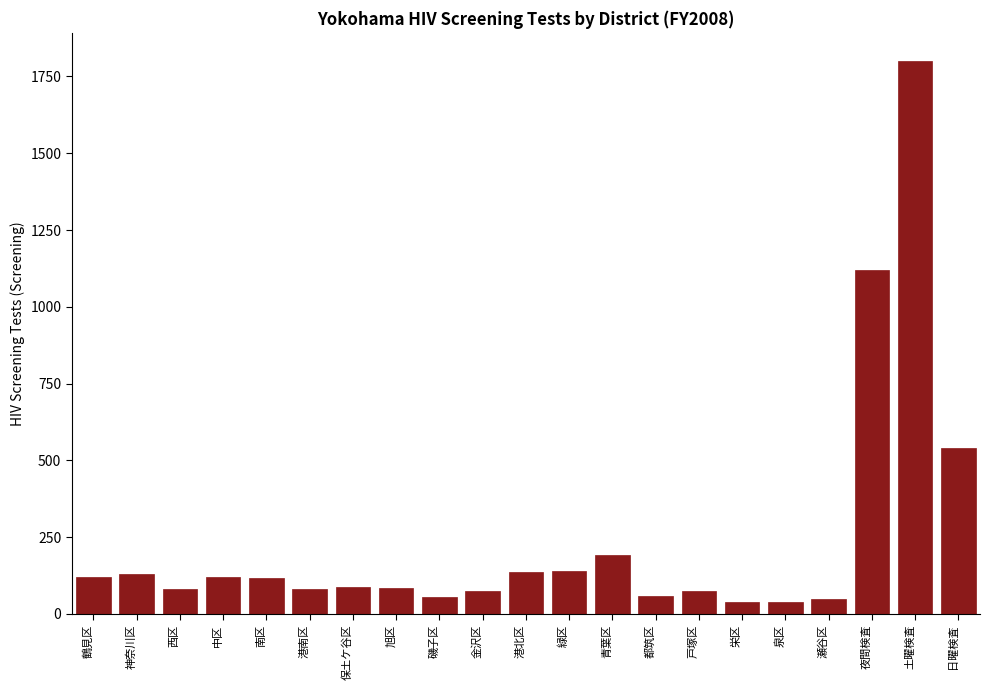

What is the difference between the second highest and second lowest values?

1081